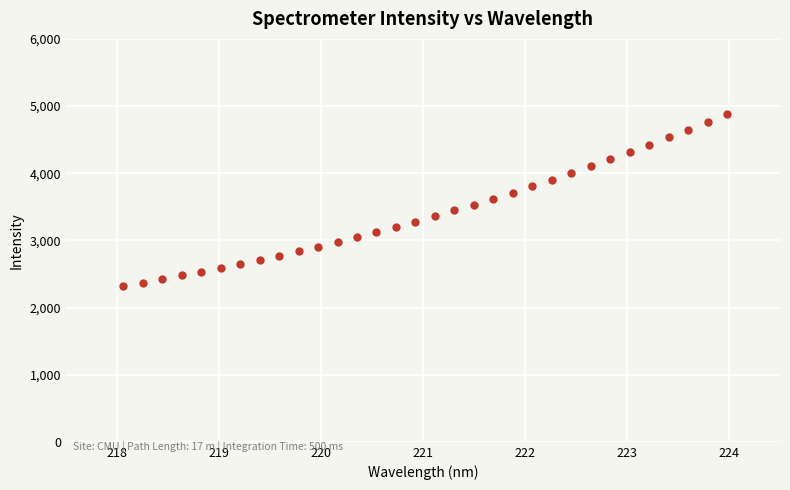

What is the range of X values (max minus min)?

5.9